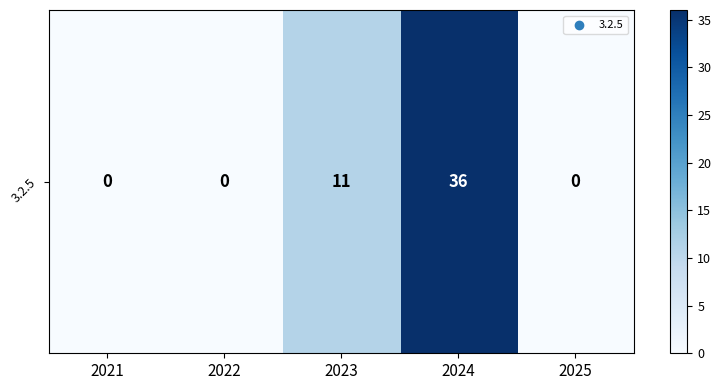

What is the average value?

9